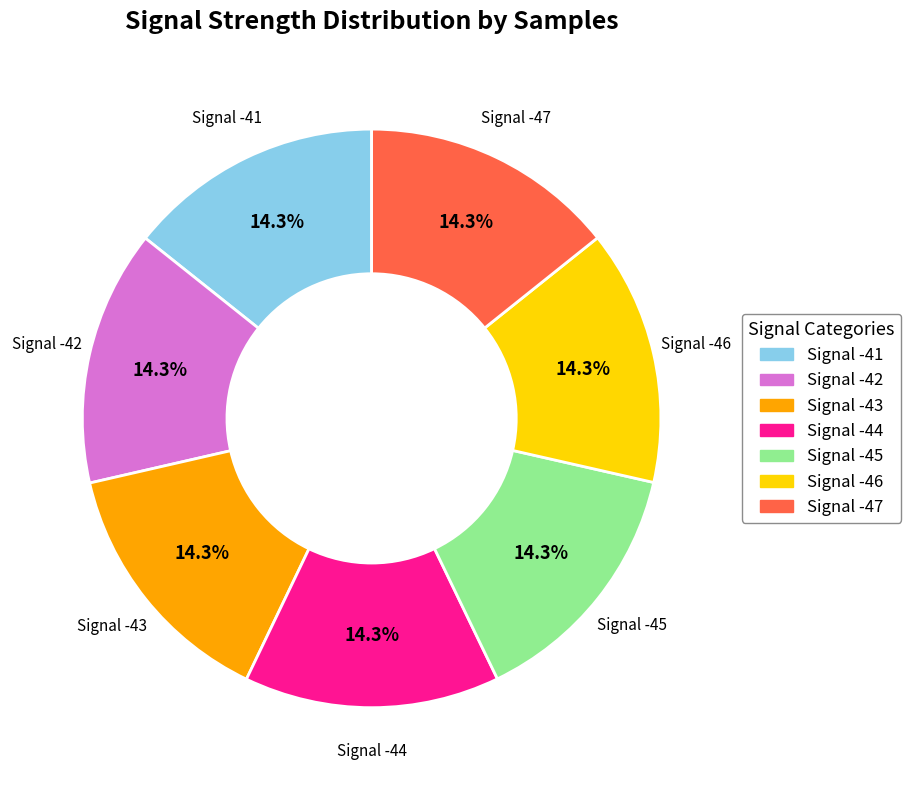

To the nearest percent, what is the average slice percentage?

14%